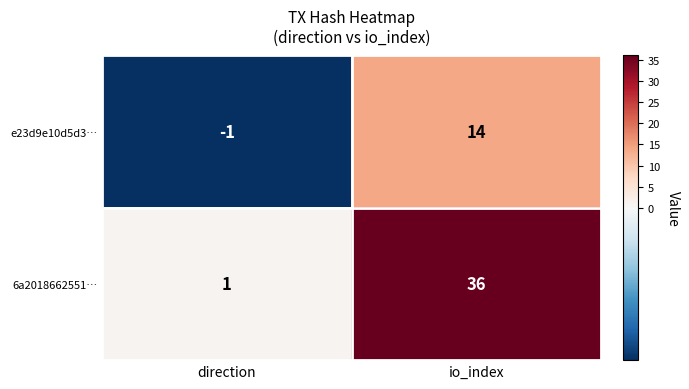

What is the sum of the e23d9e10d5d3… values at direction and io_index?

13